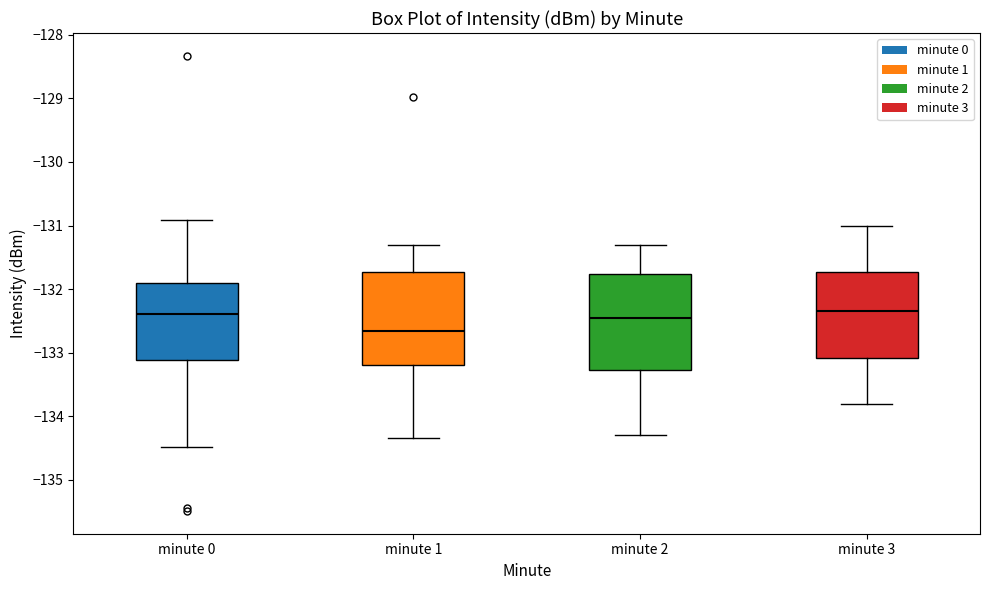

Reading left to right, transcribe this box plot: for each box, give where its median line is, the range the box spans, and where its two whiskers end, as read against the y-axis. The values are not printed on the chart, so give them approximately, as read against the axis.

minute 0: median -132.4, box -133.1 to -131.9, whiskers -134.5 to -130.9
minute 1: median -132.7, box -133.2 to -131.7, whiskers -134.3 to -131.3
minute 2: median -132.4, box -133.3 to -131.8, whiskers -134.3 to -131.3
minute 3: median -132.3, box -133.1 to -131.7, whiskers -133.8 to -131.0